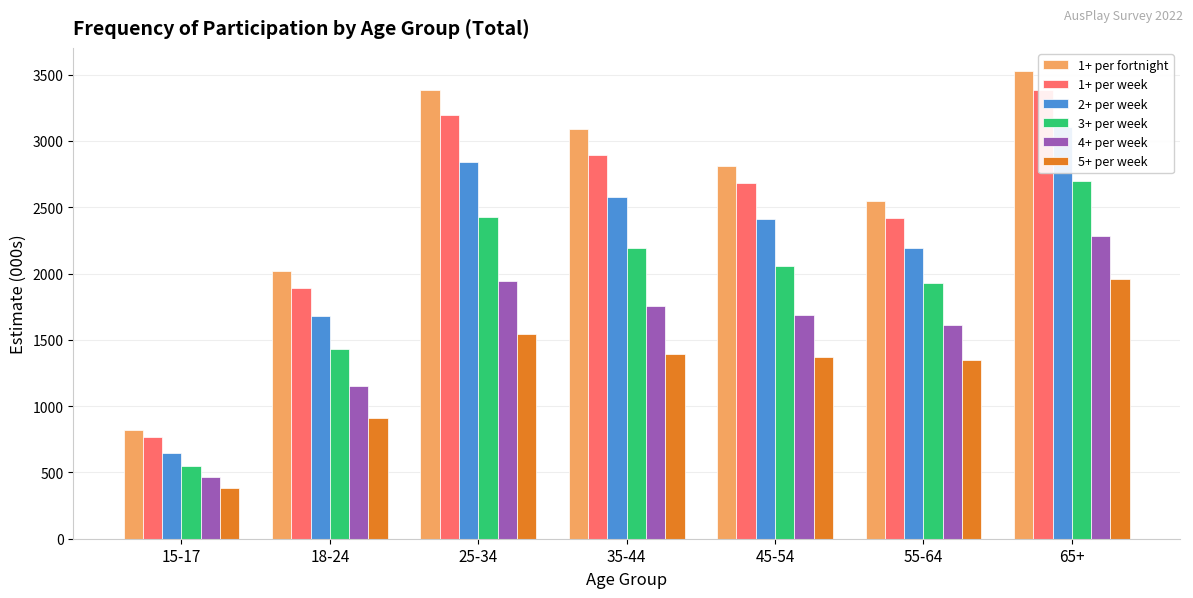

What is the average value of the 3+ per week series?

1897.6